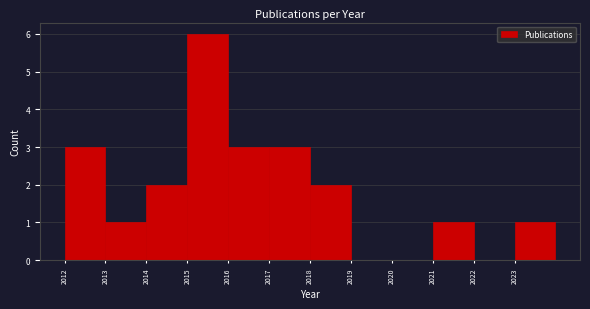

Reading left to right, list every bar in this chart as the range it spans on the x-axis followed by its height. The values are not printed on the chart, so give them approximately, as read against the axis.

2012 to 2013: 3
2013 to 2014: 1
2014 to 2015: 2
2015 to 2016: 6
2016 to 2017: 3
2017 to 2018: 3
2018 to 2019: 2
2019 to 2020: 0
2020 to 2021: 0
2021 to 2022: 1
2022 to 2023: 0
2023 to 2024: 1